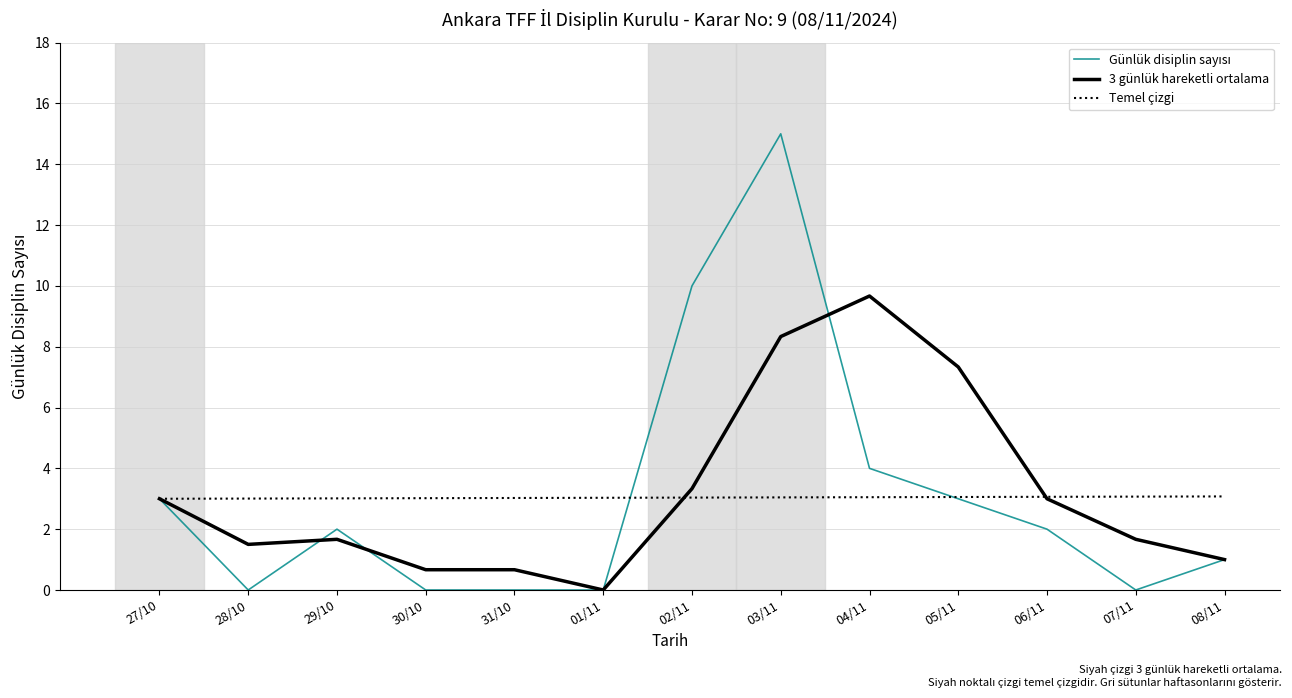

True or false: 3 günlük hareketli ortalama has a value of 3.3 at 02/11.

True